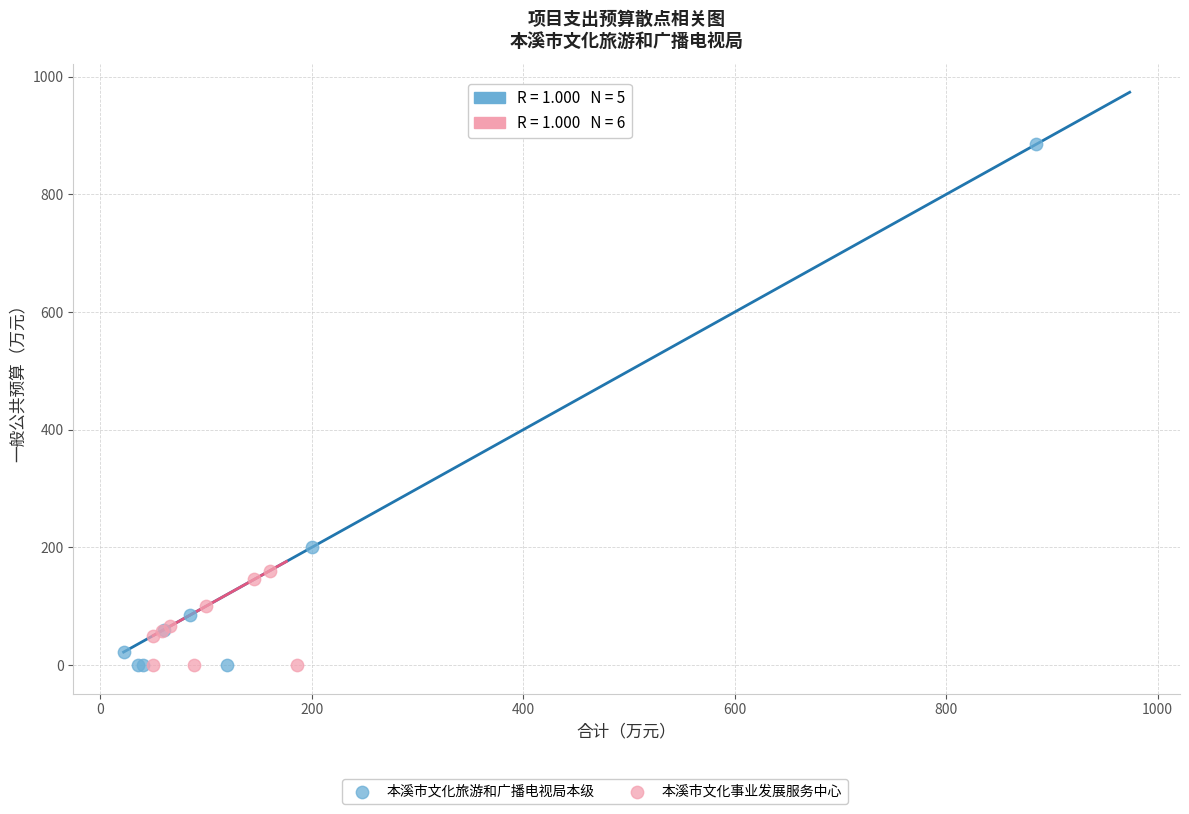

Which series has the largest Y range (max minus min)?

本溪市文化旅游和广播电视局本级